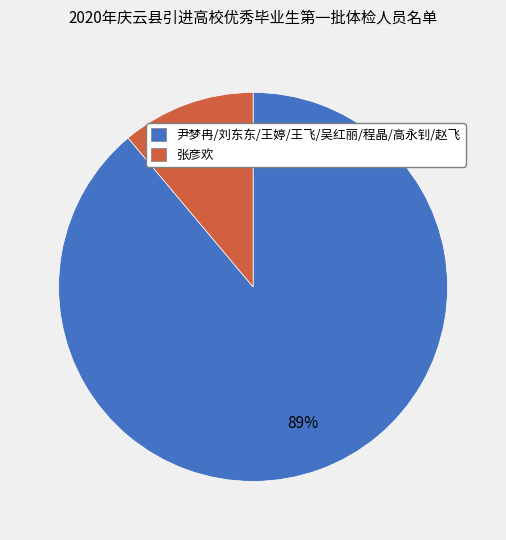

Is 张彦欢 the majority of the pie?

No